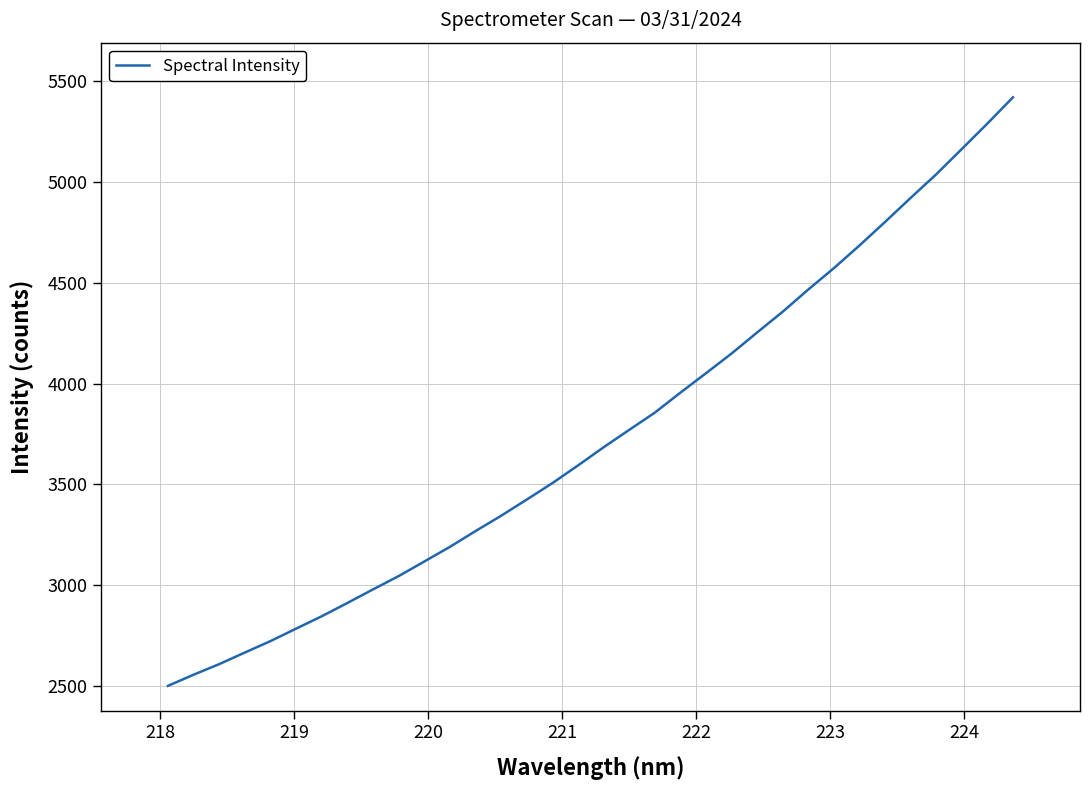

What is the minimum value shown in the chart?

2500.5